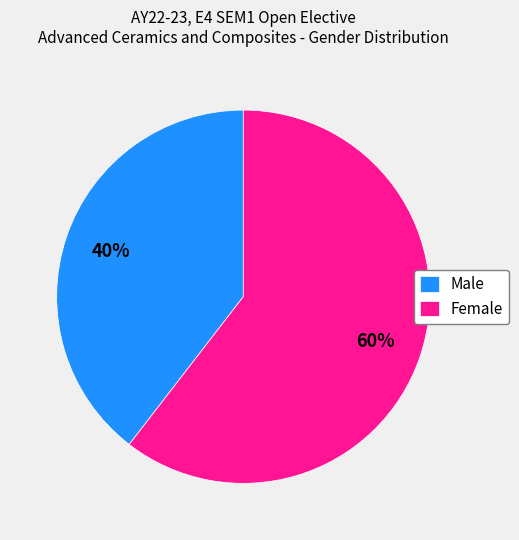

Do Male and Female together represent more than half of the pie?

Yes